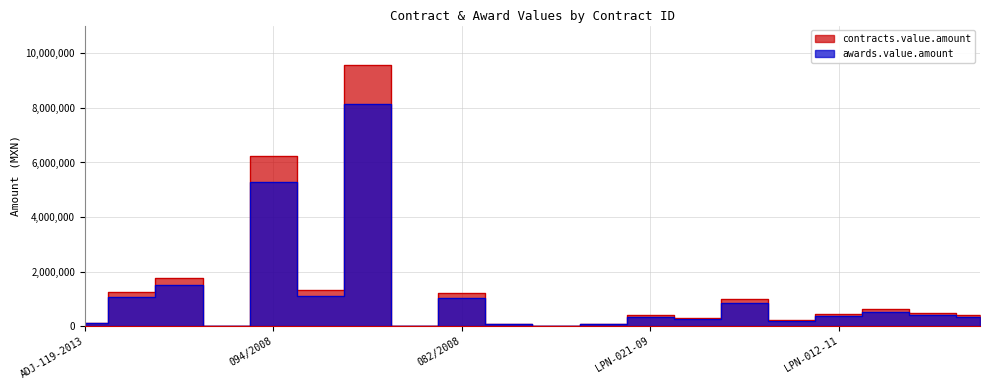

True or false: contracts.value.amount and awards.value.amount intersect in this chart.

False